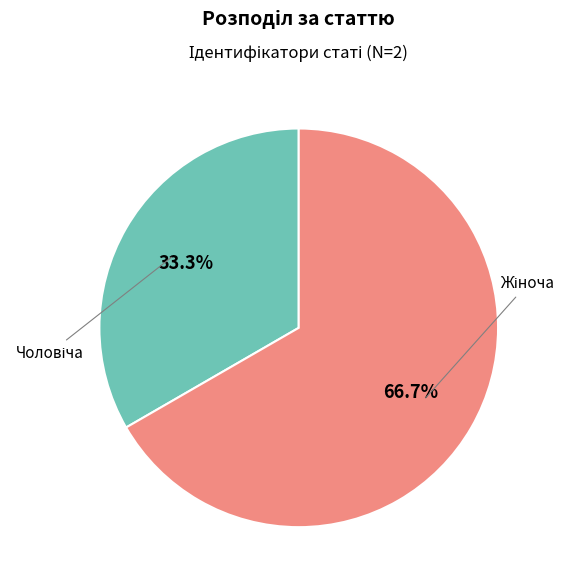

Does any single category account for the majority?

Yes